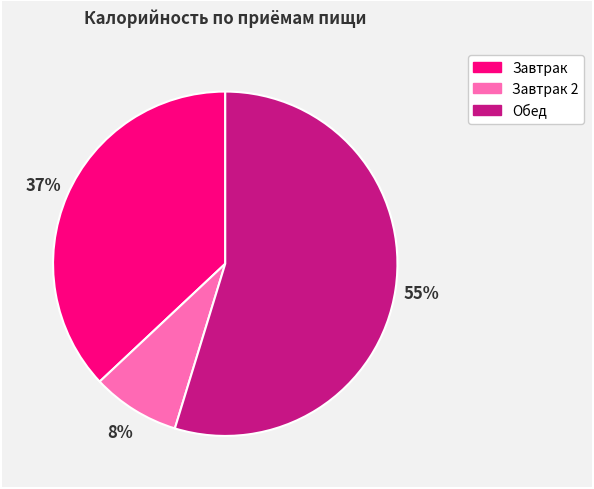

To the nearest percent, what is the average slice percentage?

33%